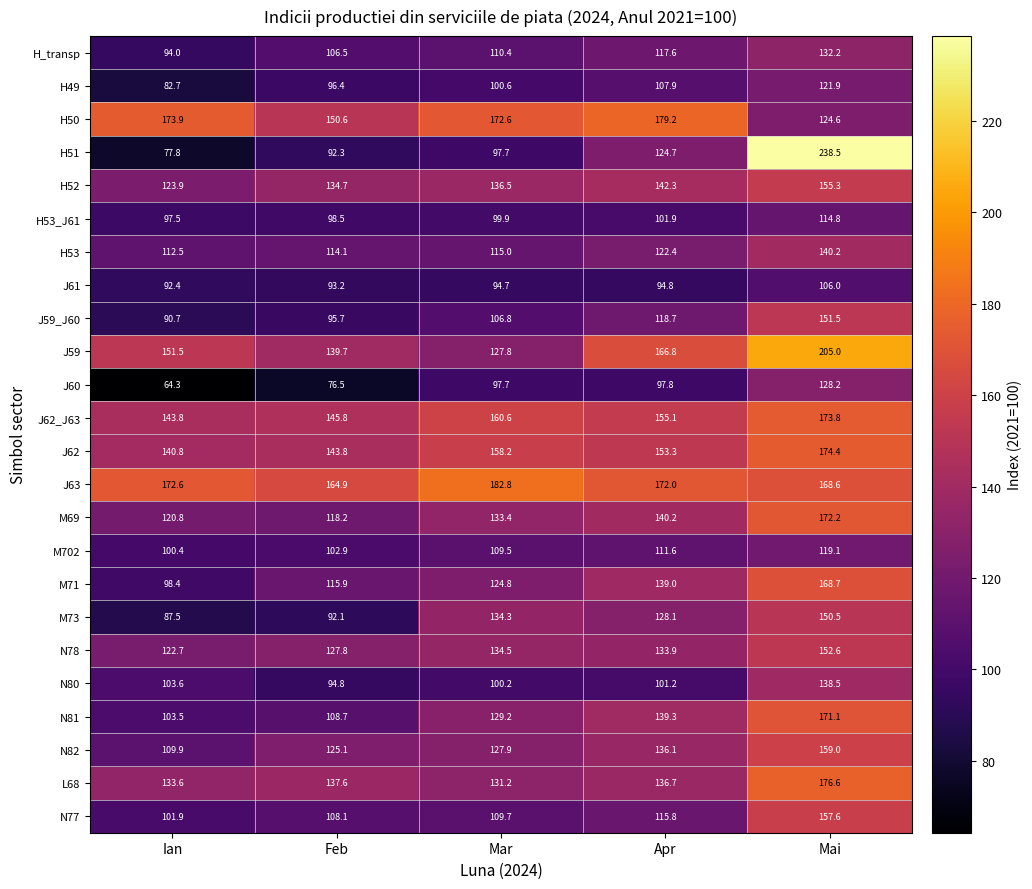

What is the difference between the M71 values at Ian and Mai?

70.3